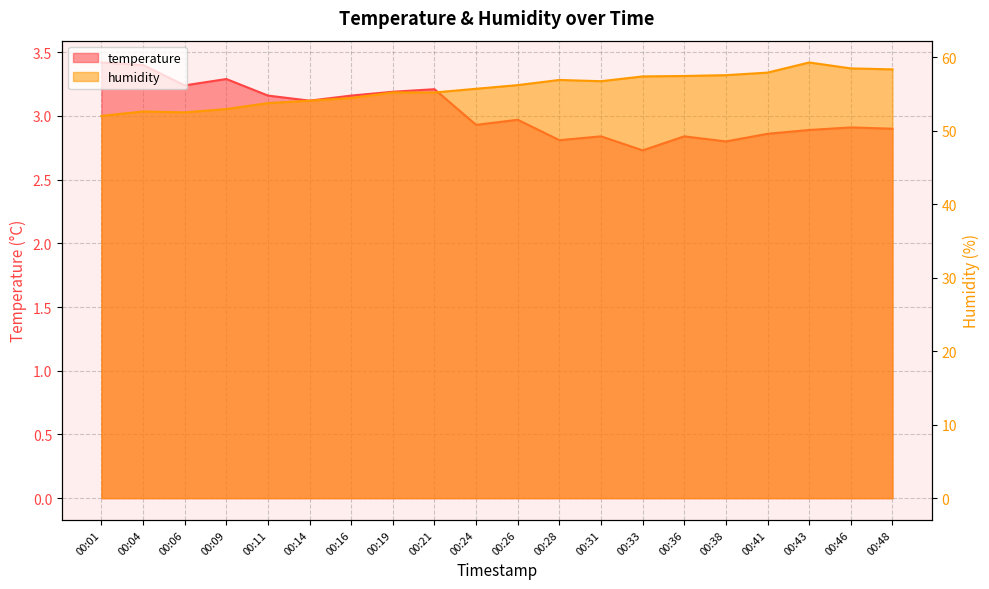

What is the average value of the humidity series?

55.7